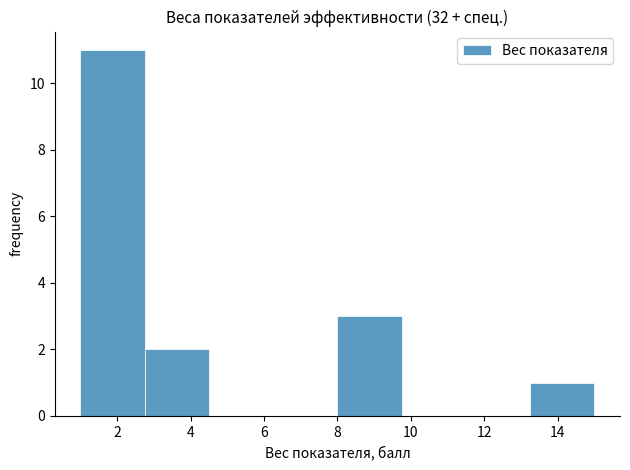

Reading left to right, transcribe this chart: for each bar, give the range it covers on the x-axis and its height. Neither the bar edges nor the heights are printed on the chart, so give them approximately, as read against the axes.

1.00 to 2.75: 11
2.75 to 4.50: 2
4.50 to 6.25: 0
6.25 to 8.00: 0
8.00 to 9.75: 3
9.75 to 11.50: 0
11.50 to 13.25: 0
13.25 to 15.00: 1